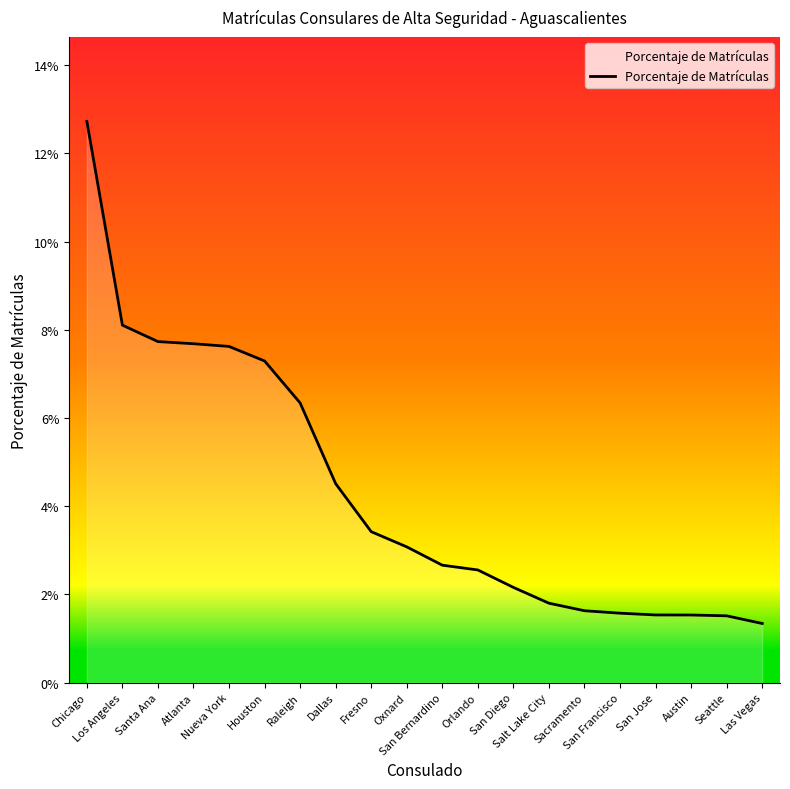

What is the sum of all values?

0.9